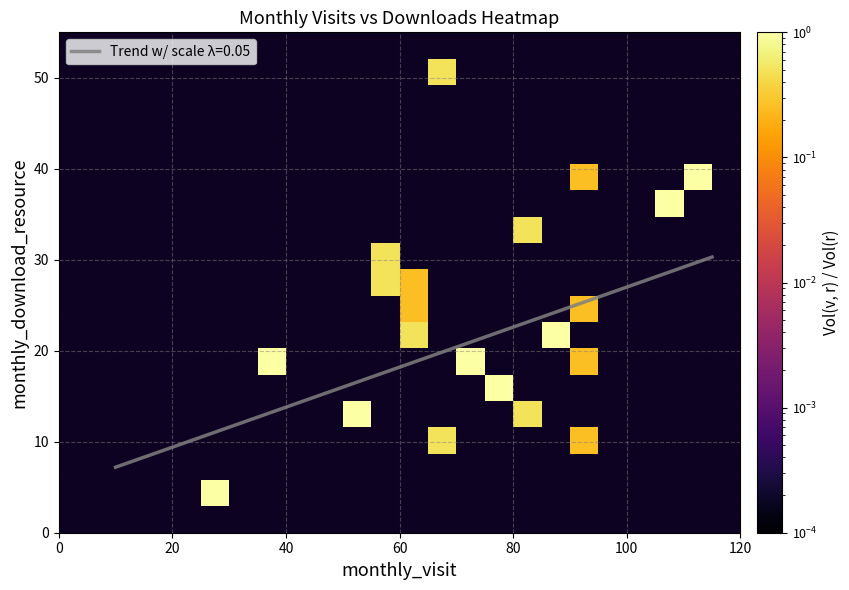

What is the minimum value for Trend w/ scale λ=0.05?

7.2